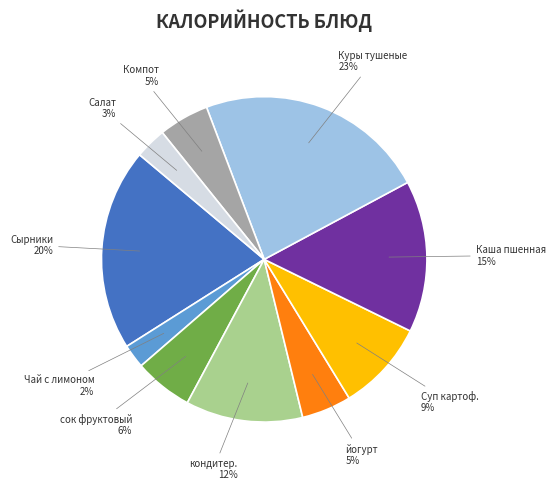

Is there a majority slice in this chart?

No